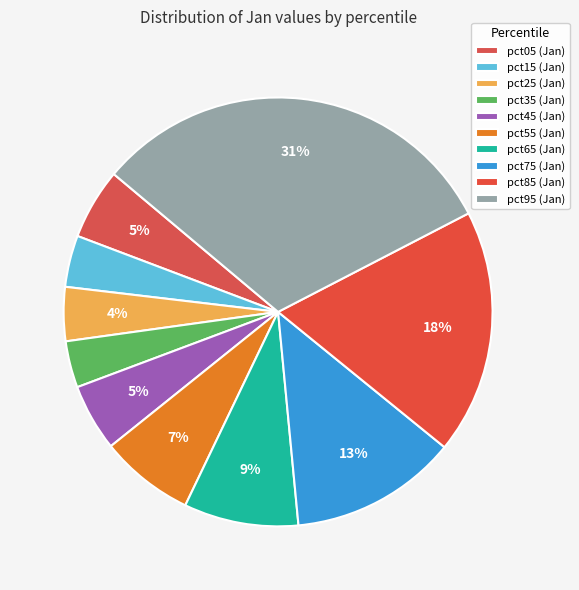

How many slices are in this pie chart?

10